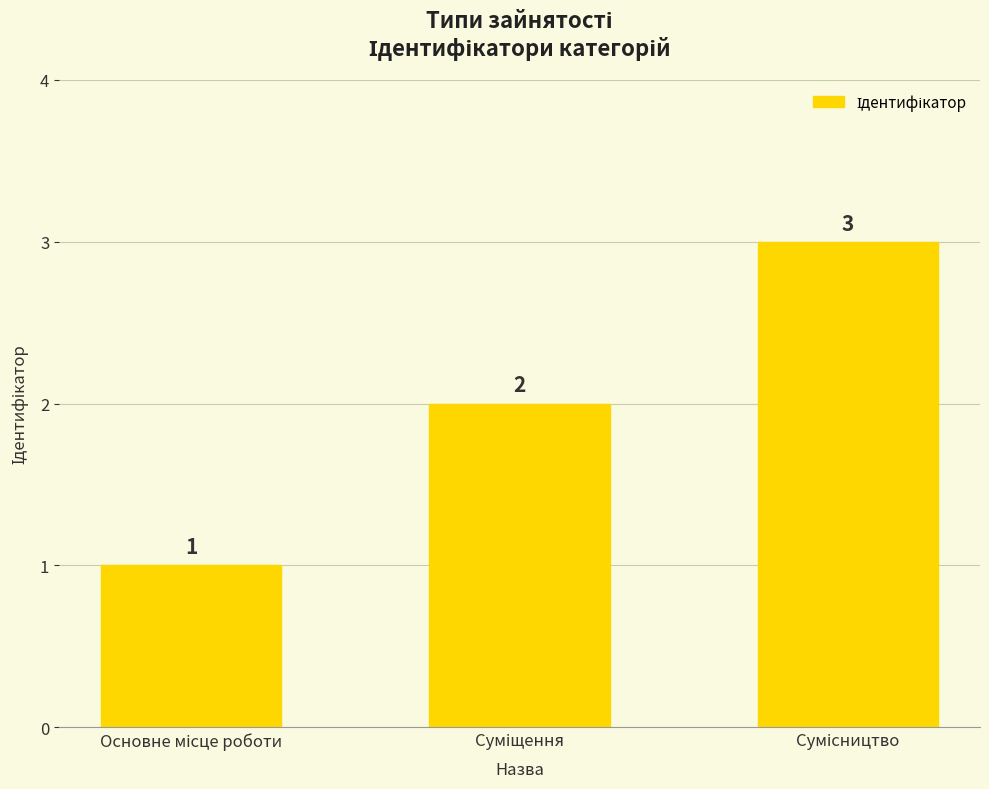

What is the value of the 3rd bar from the left?

3